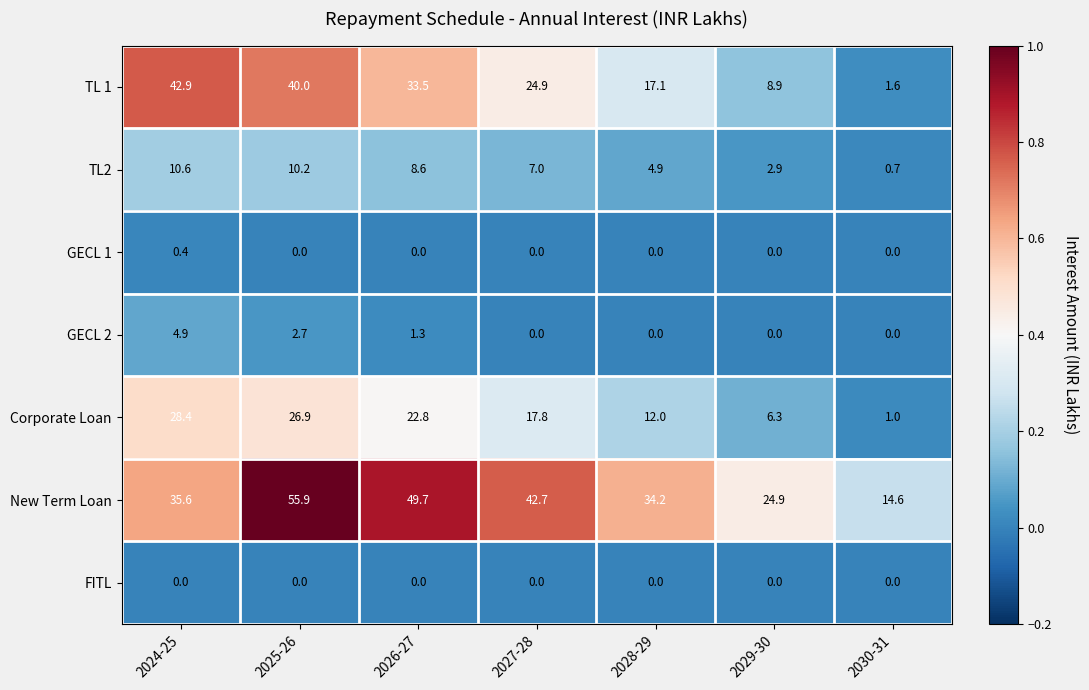

The value of New Term Loan at 2024-25 is 17.6. True or false?

False